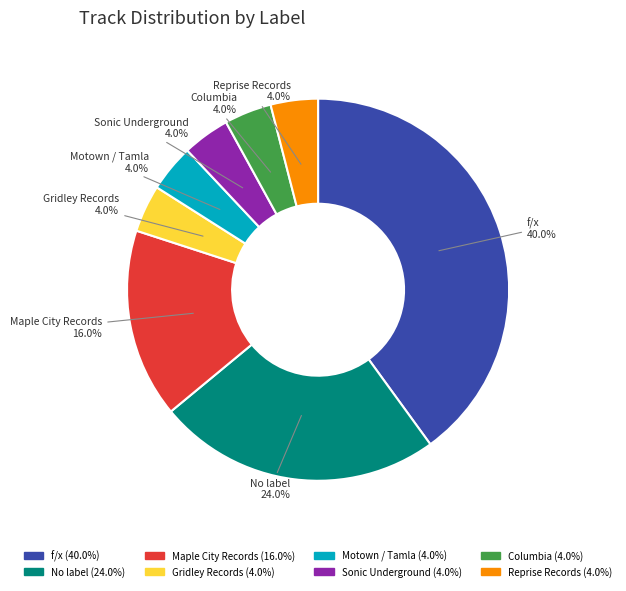

Is there a majority slice in this chart?

No